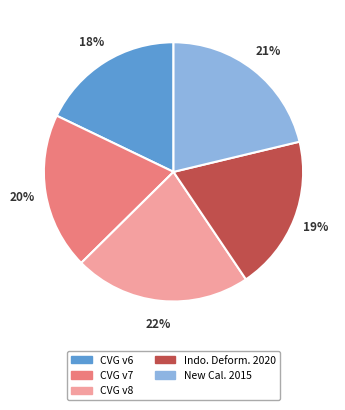

Count the number of slices in the pie.

5